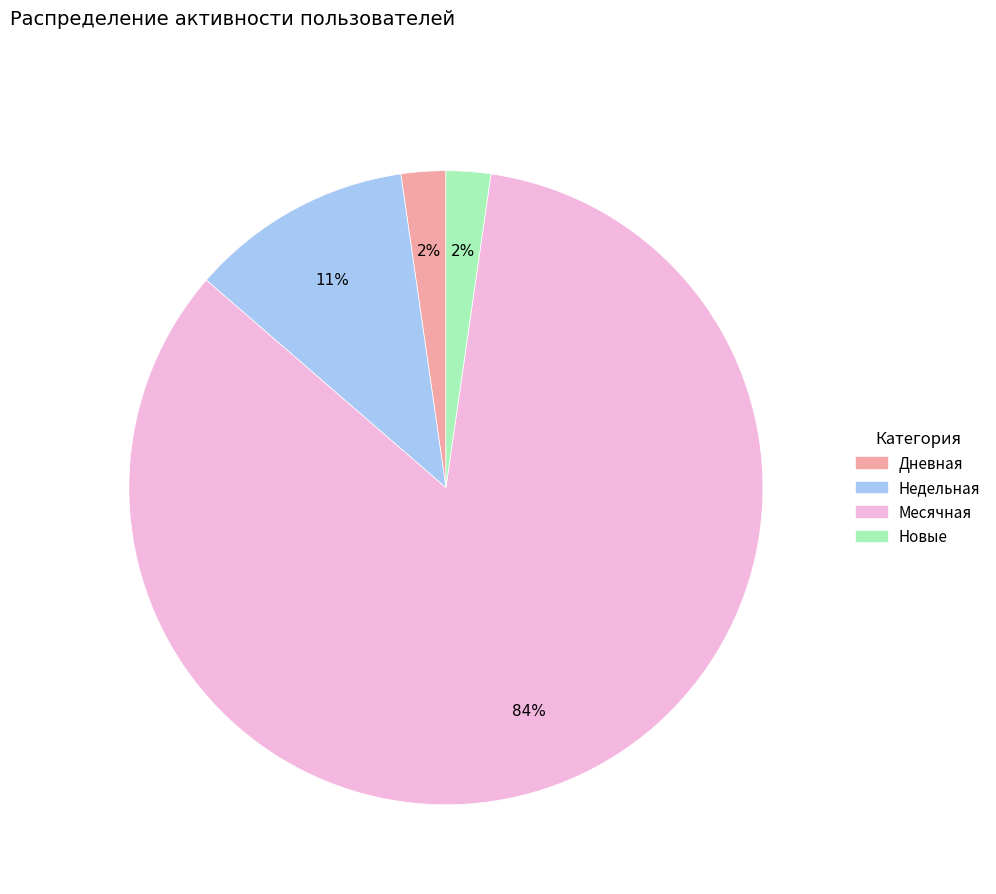

Do Дневная and Недельная together represent more than half of the pie?

No